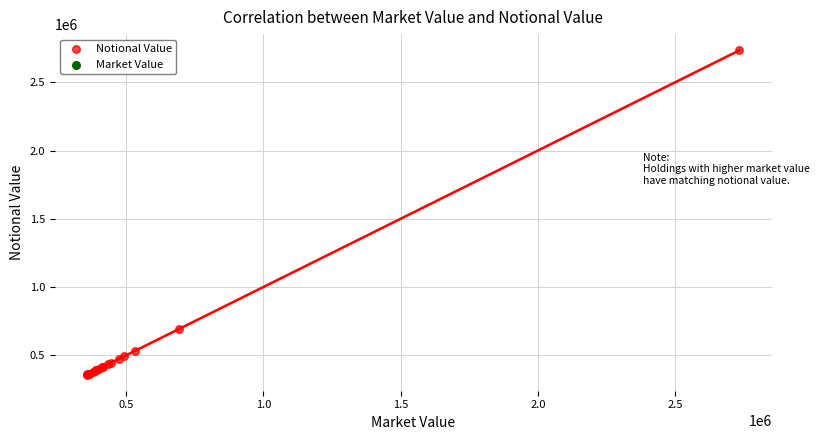

What Y value in the scatter plot is closest to 1546392?

692432.2